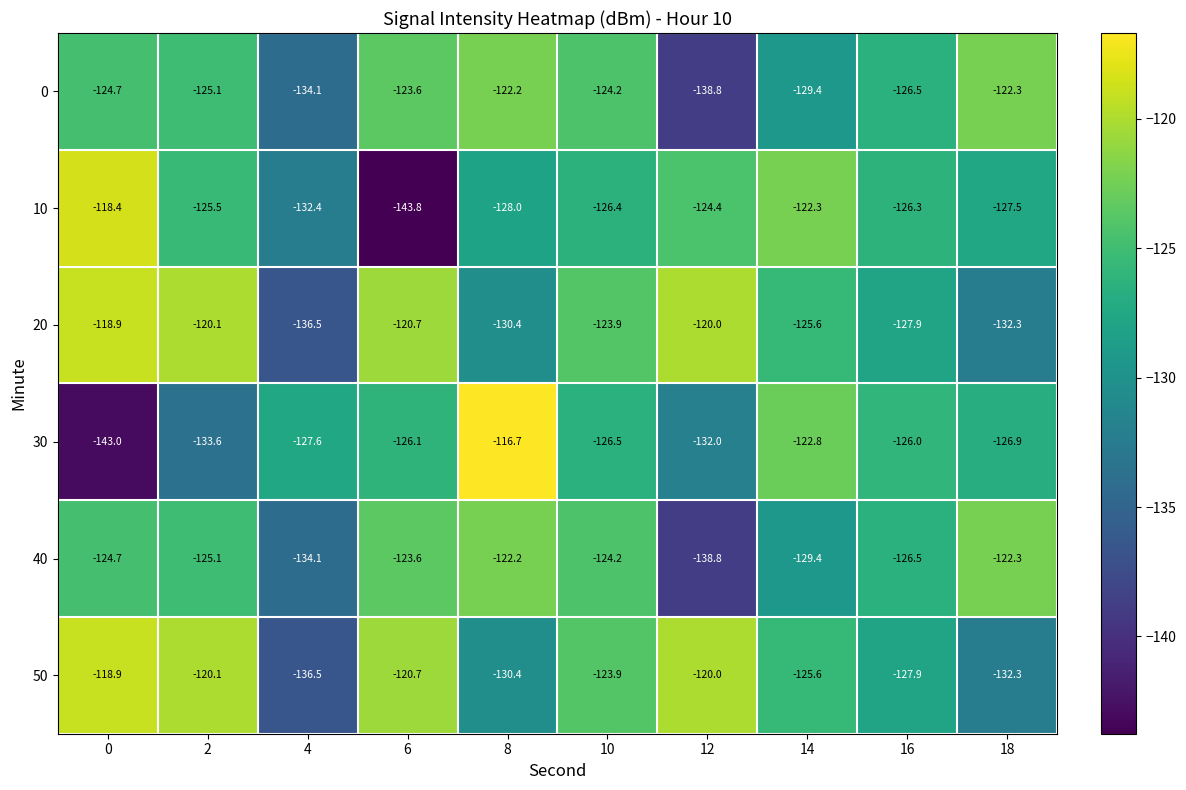

The 20 series shows -125.6 at 14. True or false?

True